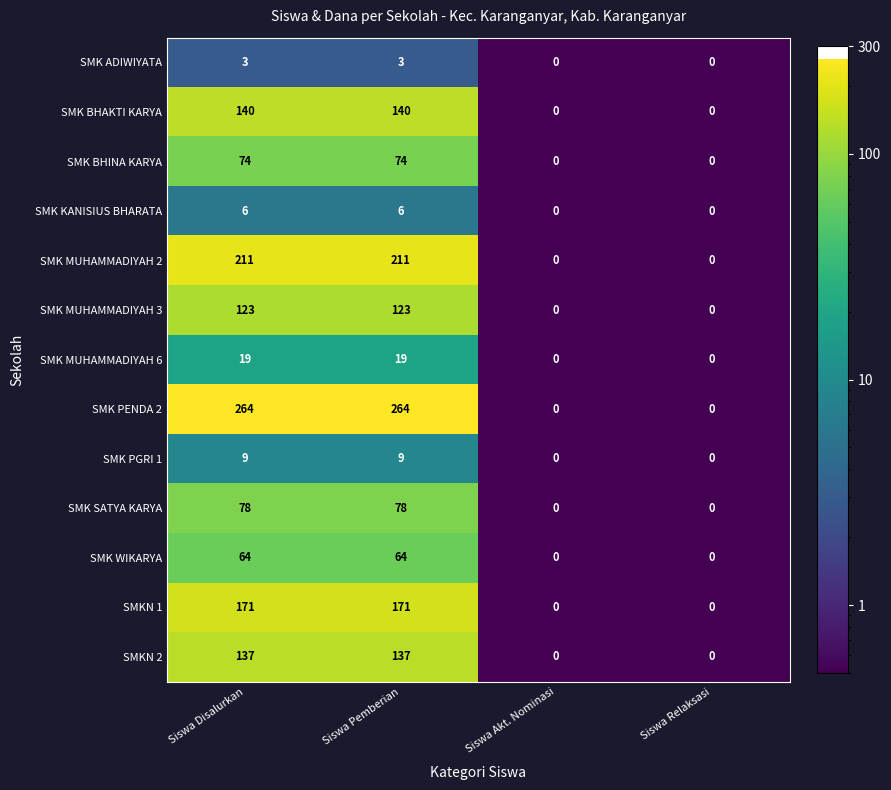

What is the spread (max minus min) of values at Siswa Pemberian?

261